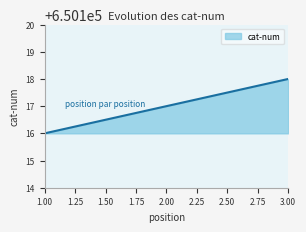

Which category has the highest value across all series?

3.00